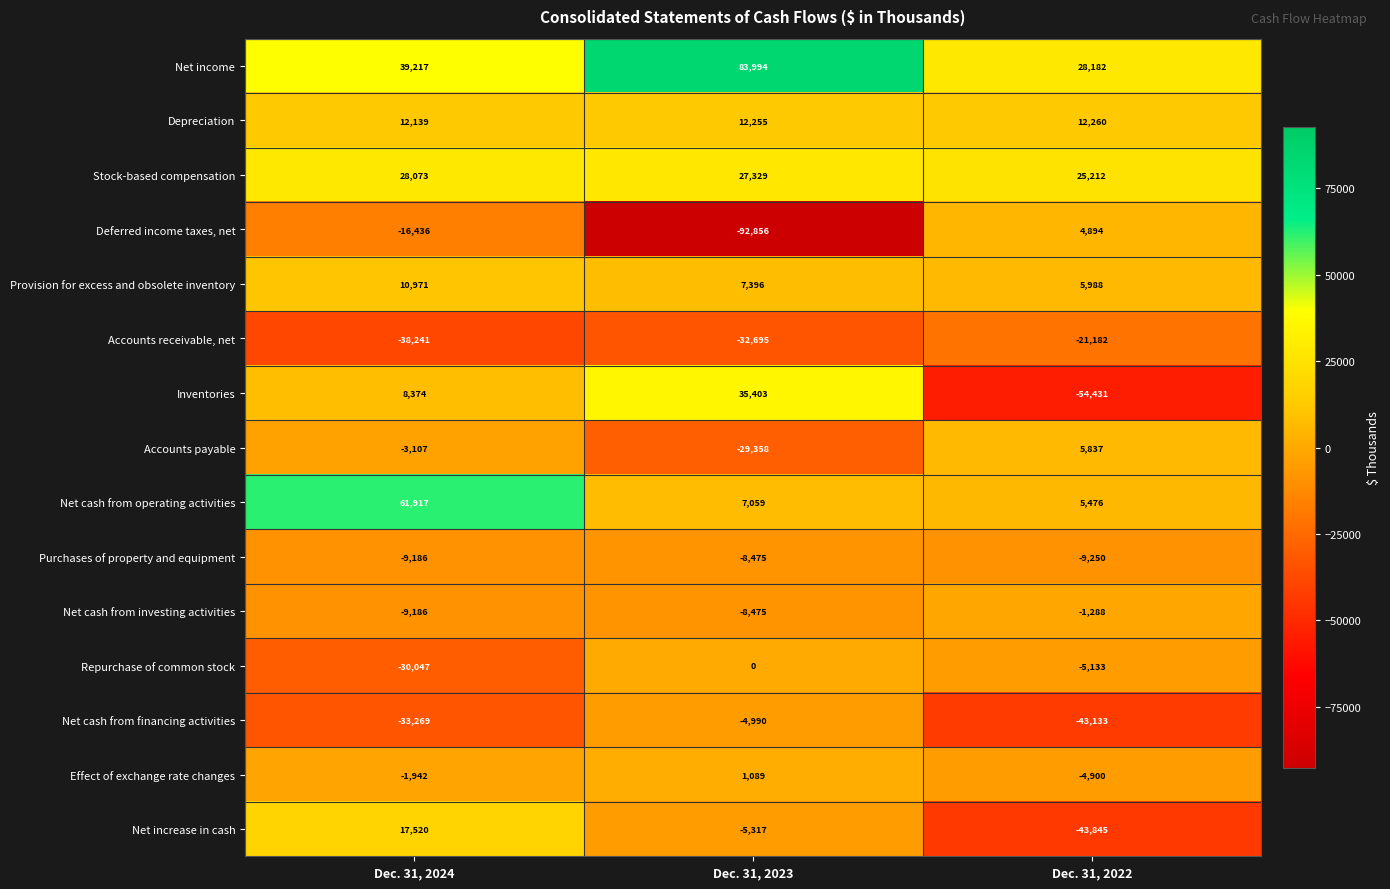

List the labels in order of Deferred income taxes, net value, smallest first.

Dec. 31, 2023, Dec. 31, 2024, Dec. 31, 2022